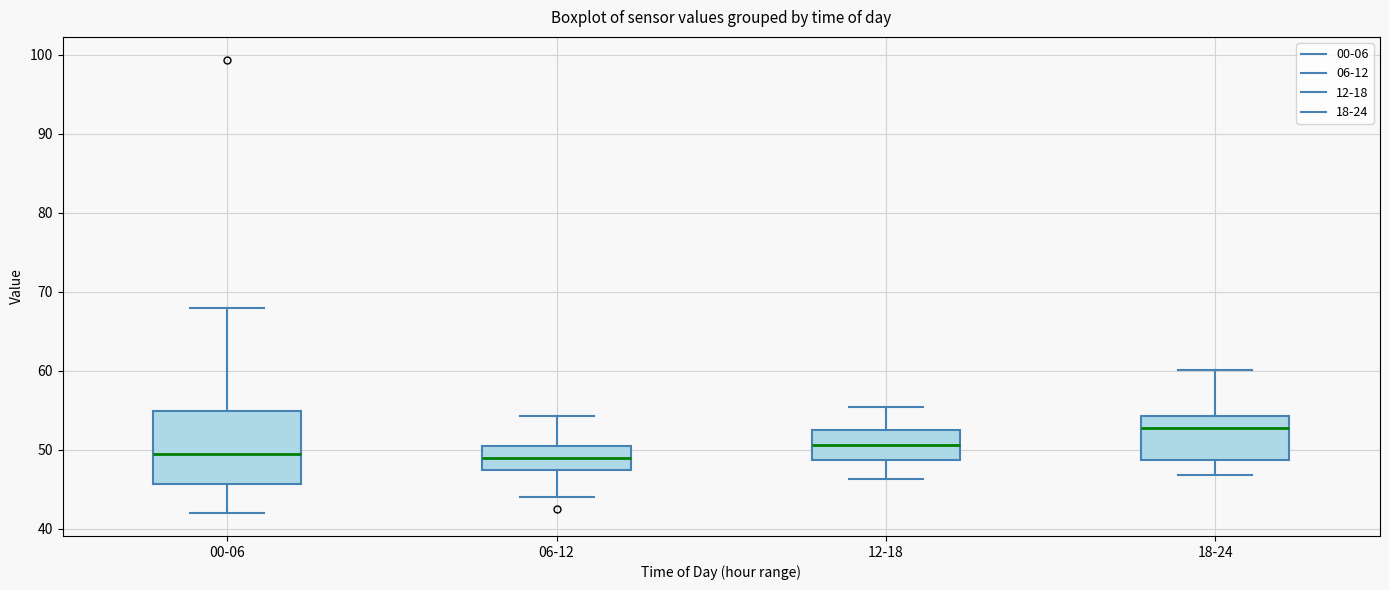

Where is the lower edge of the box for 06-12 on the y-axis? The values are not printed on the chart, so give them approximately, as read against the axis.

47